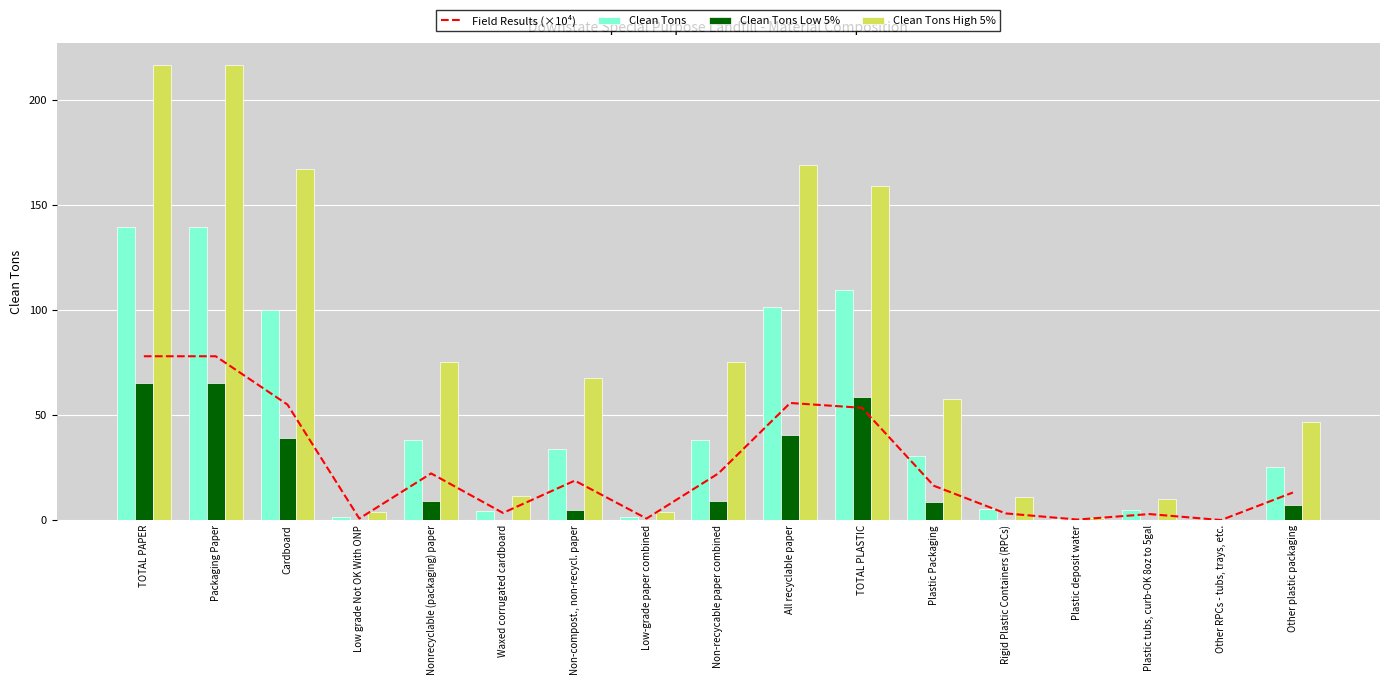

What is the highest value of the Clean Tons High 5% series?

216.5